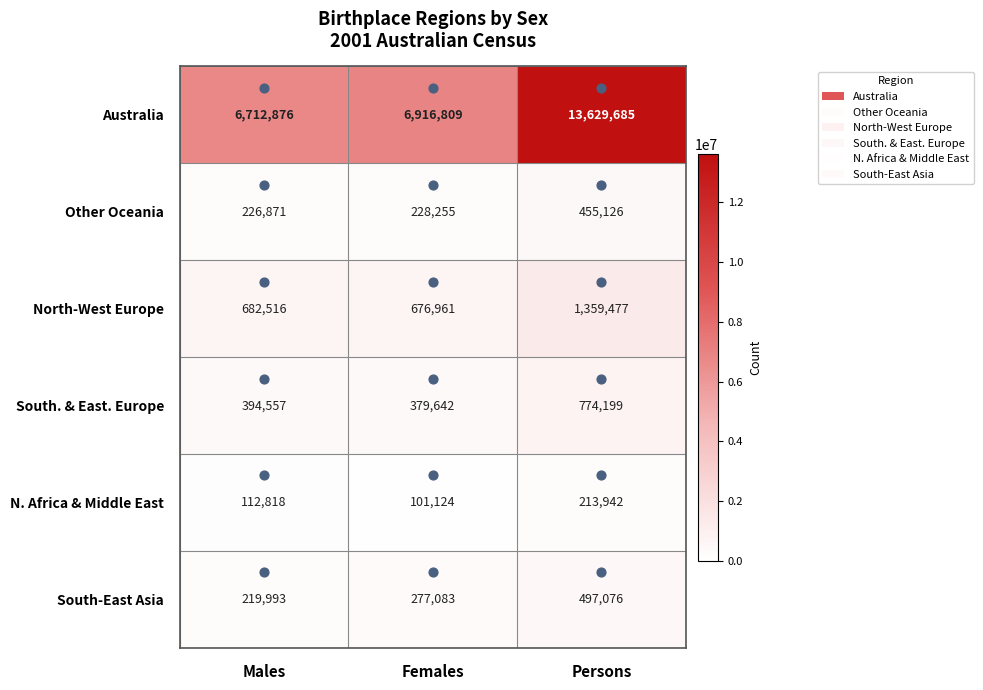

At which label is N. Africa & Middle East closest to 157533?

Males